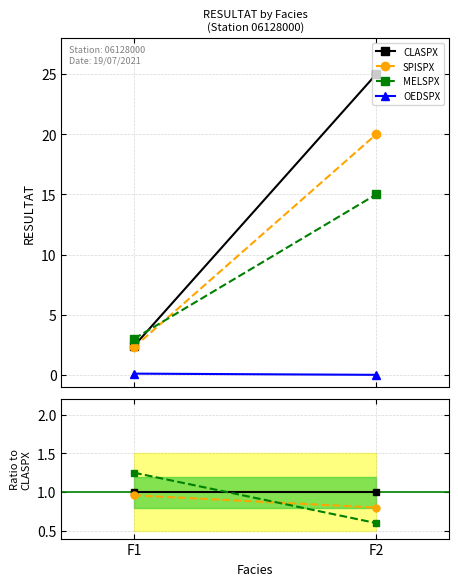

What are all the series names shown in the legend?

CLASPX, SPISPX, MELSPX, OEDSPX